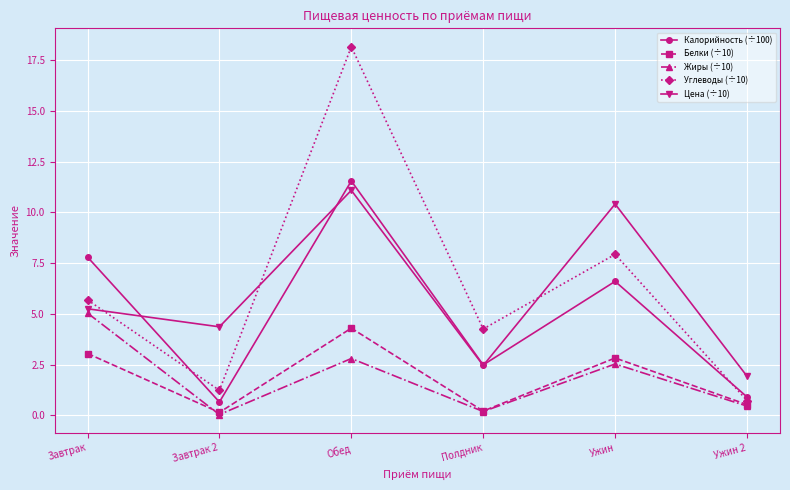

What is the value of the Жиры (÷10) point at the 5th from the left?

2.5